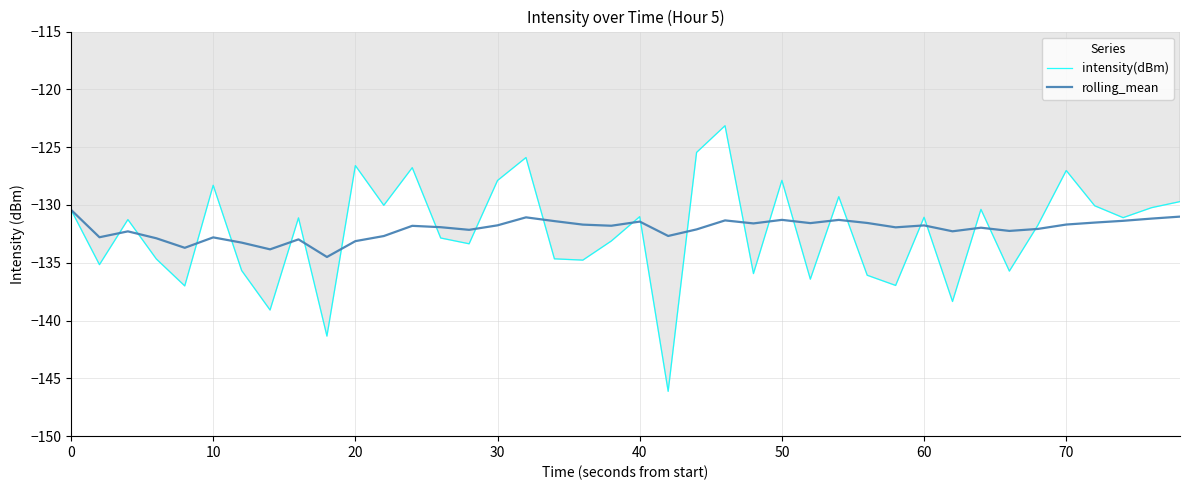

Does the chart have visible grid lines?

Yes